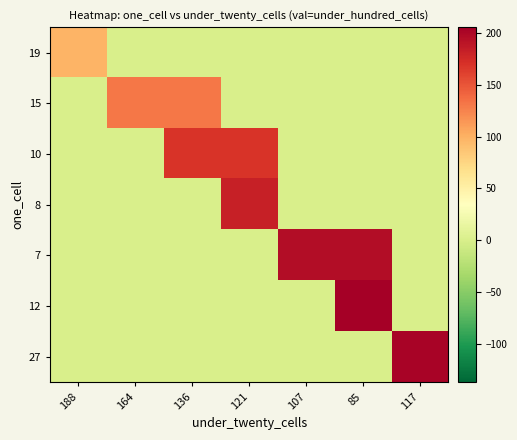

Reading right to left, transcribe all the data shown in this chart.

19: 117=0	85=0	107=0	121=0	136=0	164=0	188=98
15: 117=0	85=0	107=0	121=0	136=132	164=132	188=0
10: 117=0	85=0	107=0	121=169	136=169	164=0	188=0
8: 117=0	85=0	107=0	121=183	136=0	164=0	188=0
7: 117=0	85=196	107=196	121=0	136=0	164=0	188=0
12: 117=0	85=206	107=0	121=0	136=0	164=0	188=0
27: 117=203	85=0	107=0	121=0	136=0	164=0	188=0